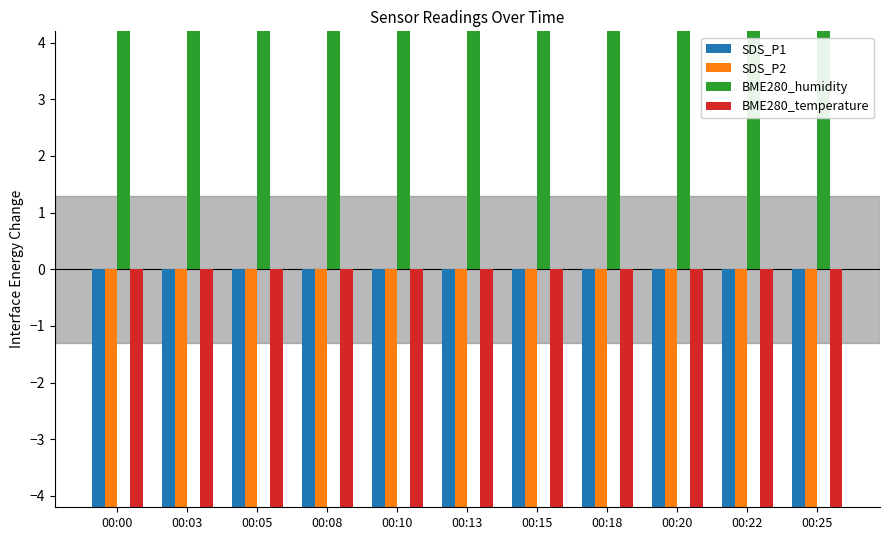

Is it true that BME280_humidity equals 252.4 at 00:22?

False